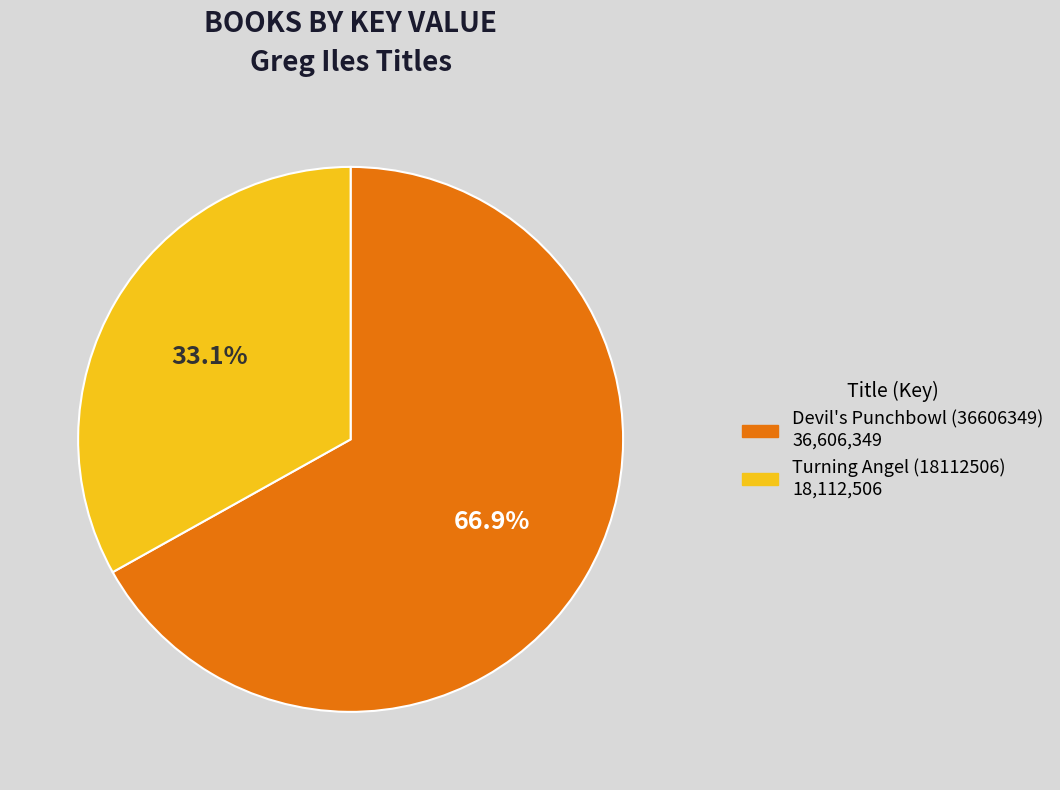

What is the ratio of the value at Devil's Punchbowl (36606349) to the value at Turning Angel (18112506)?

2.0